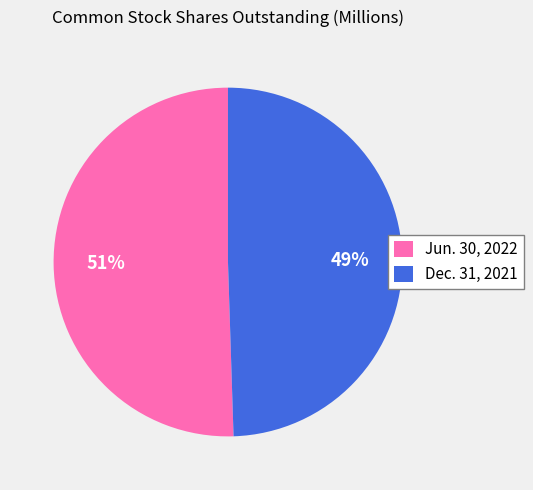

To the nearest percent, what portion does Jun. 30, 2022 represent?

51%